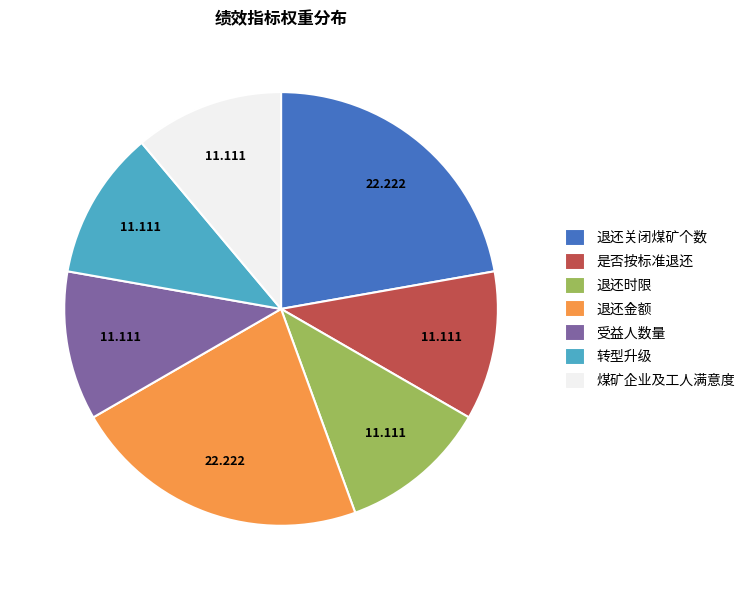

Is there any slice that represents more than half of the pie?

No